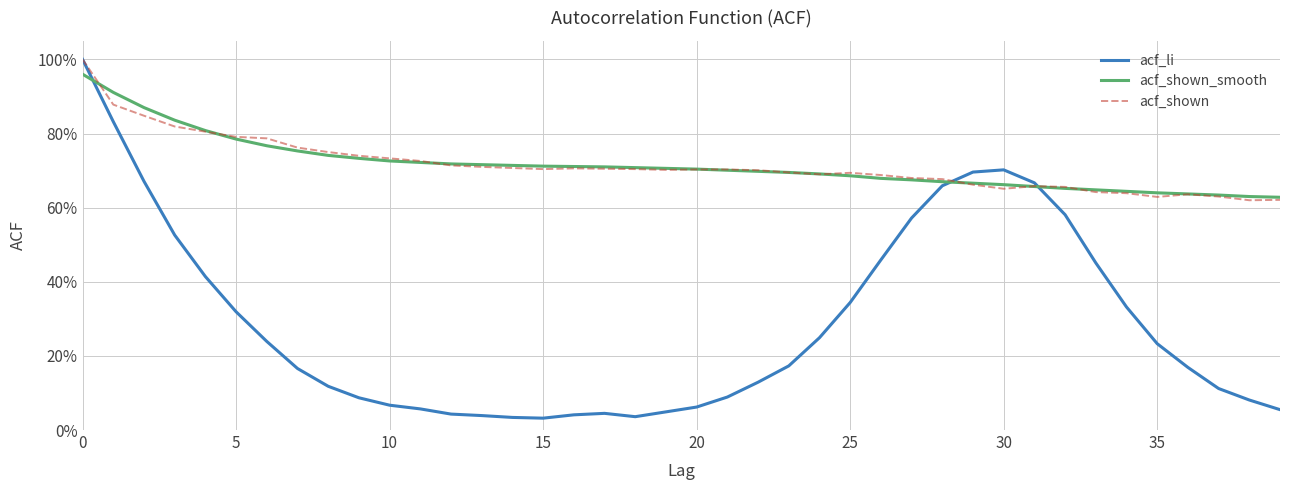

Which series has the largest total across all categories?

acf_shown_smooth